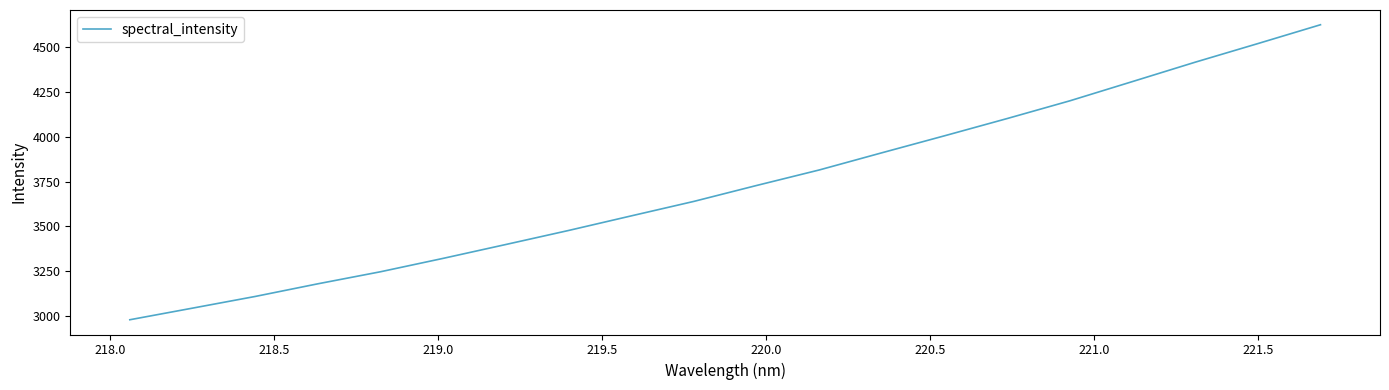

What is the smallest value displayed?

2979.1